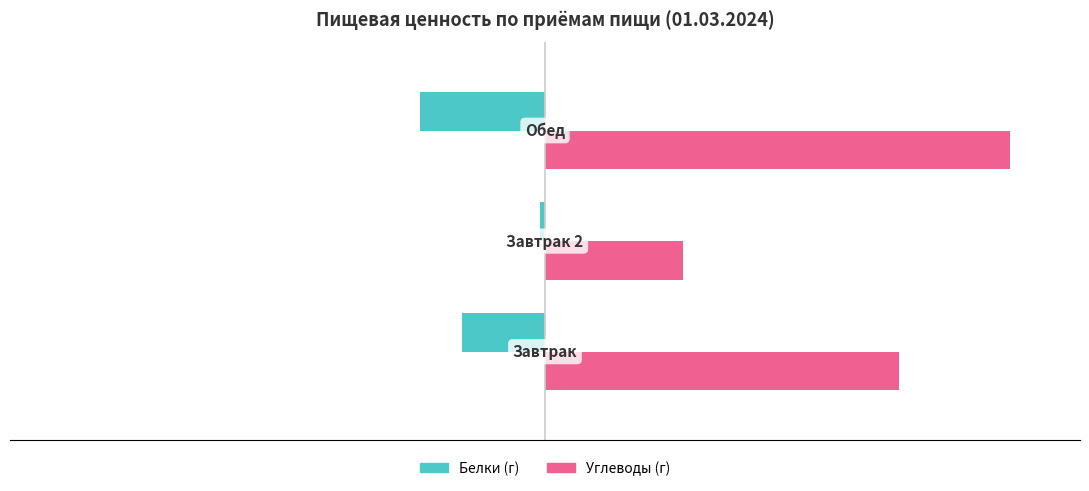

Is the value of Белки (г) at 2 greater than the value of Углеводы (г) at 1?

No